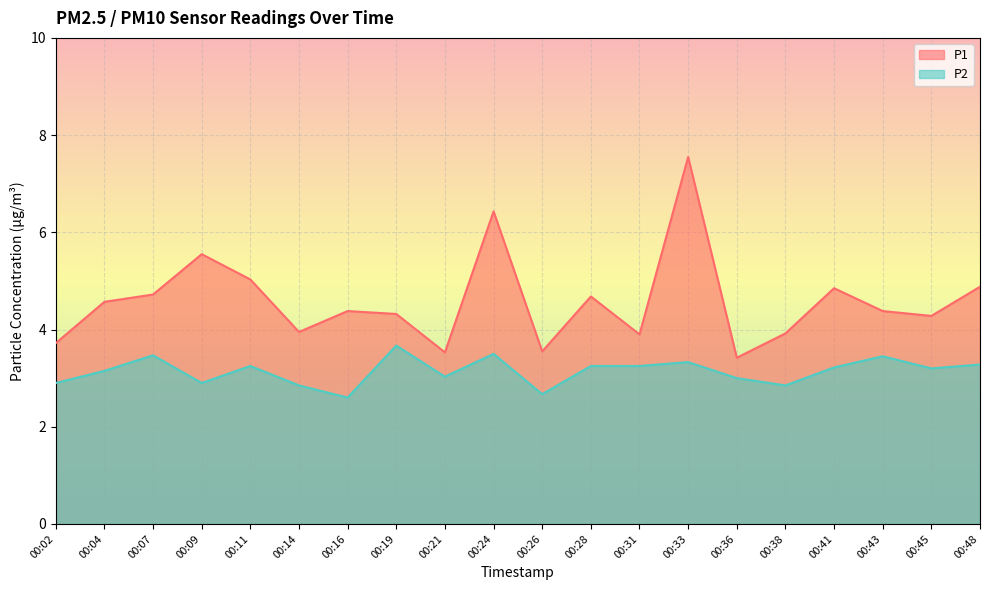

The value of P2 at 00:24 is 3.5. True or false?

True